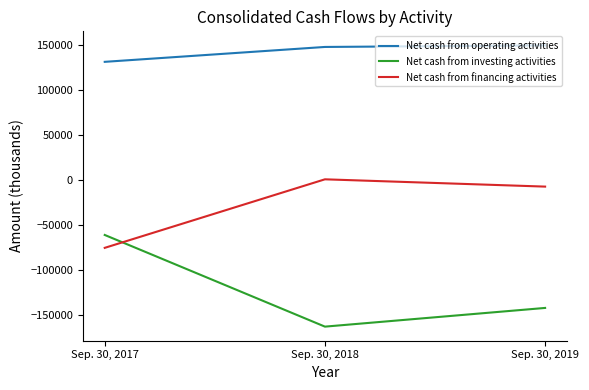

Where does the Net cash from investing activities series first go above -141617?

Sep. 30, 2017